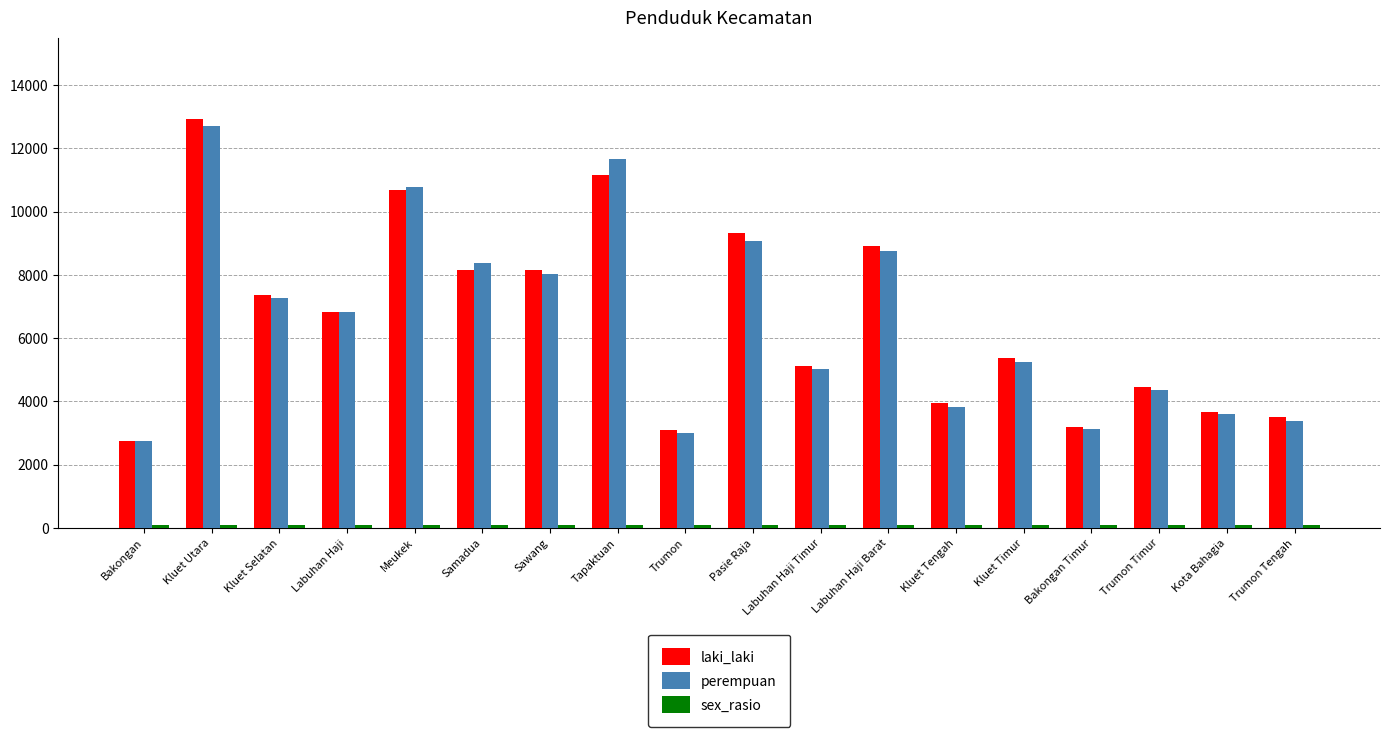

What is the minimum value for laki_laki?

2763.0